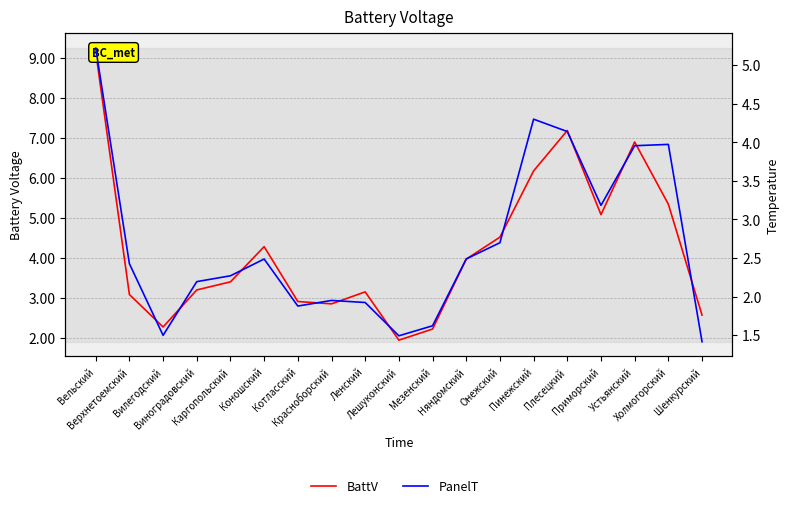

True or false: BattV and PanelT cross at least once.

False